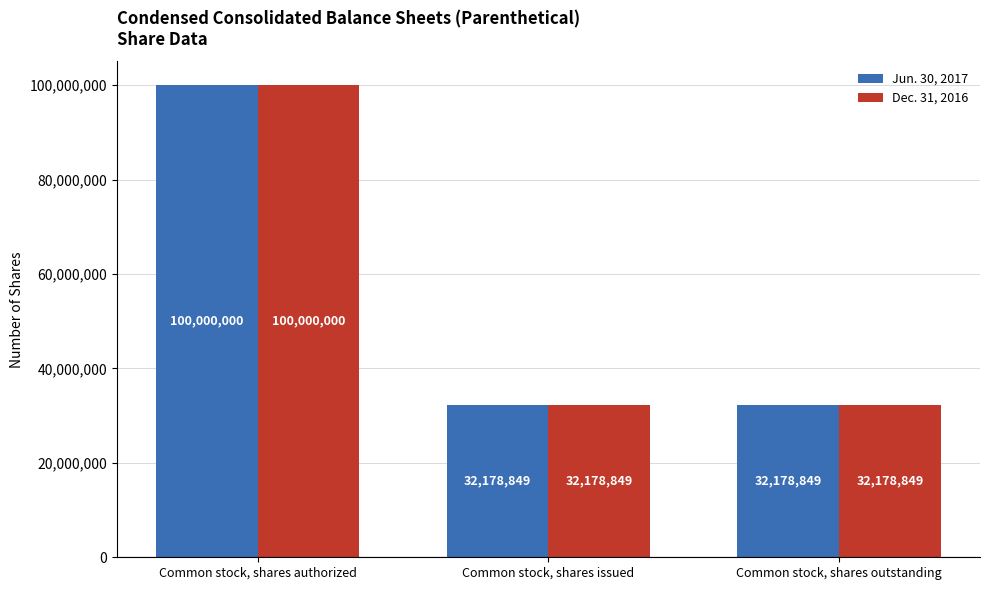

Which category has the highest value across all series?

Common stock, shares authorized